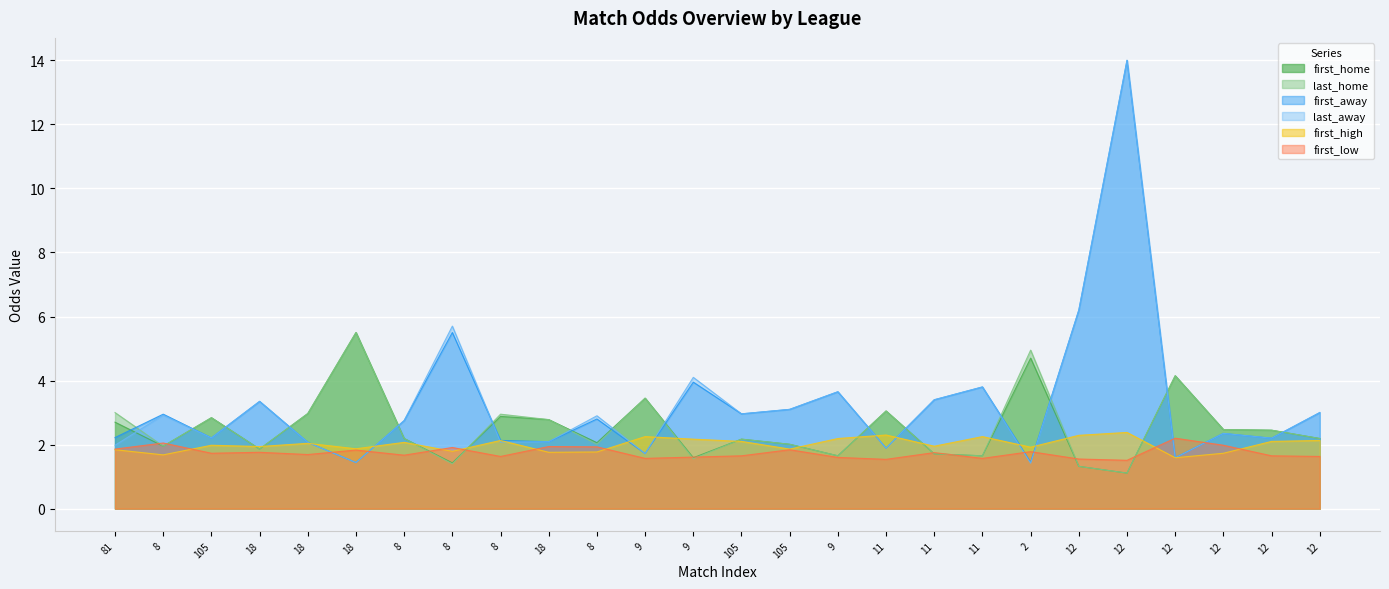

At which label does first_high reach its minimum?

12